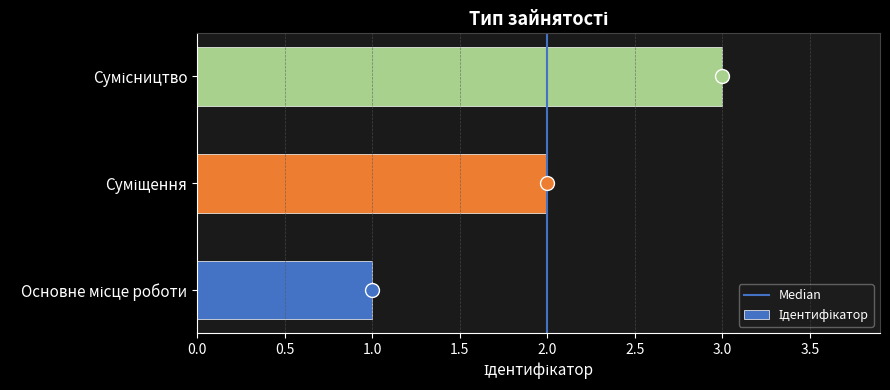

What is the maximum value shown in the chart?

3